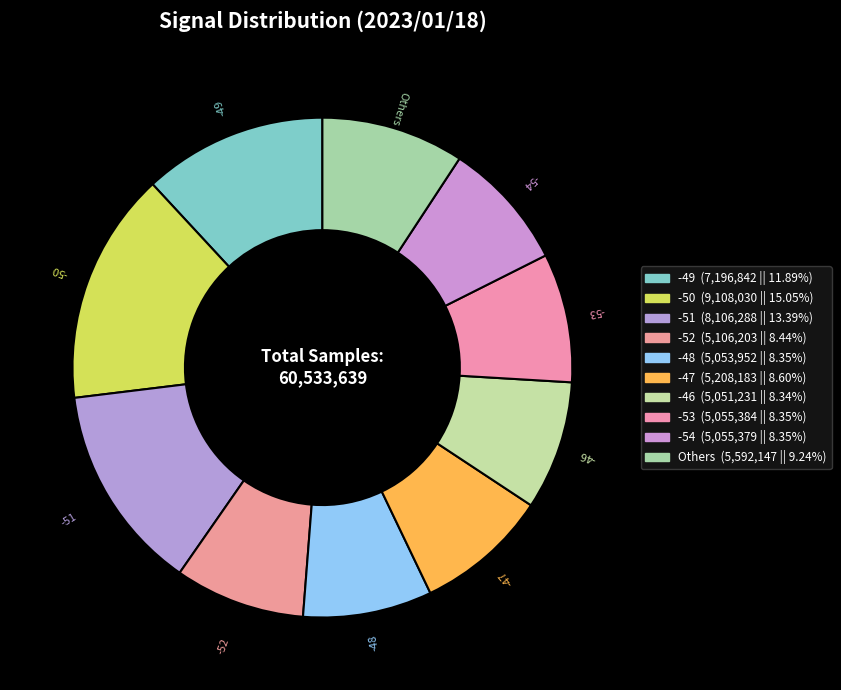

Does -49 account for over 50% of the chart?

No